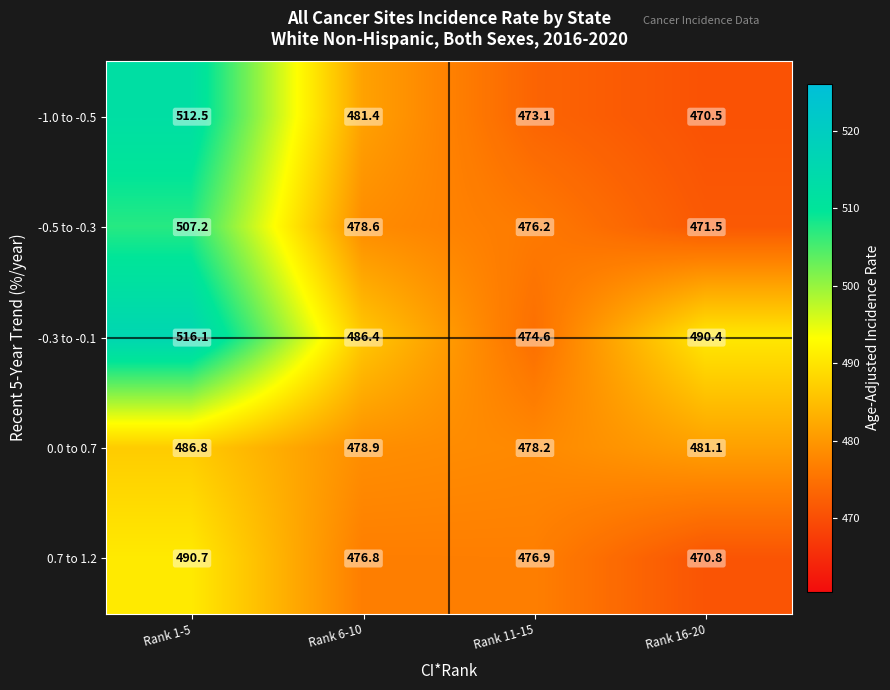

What is the spread (max minus min) of values at Rank 6-10?

9.6